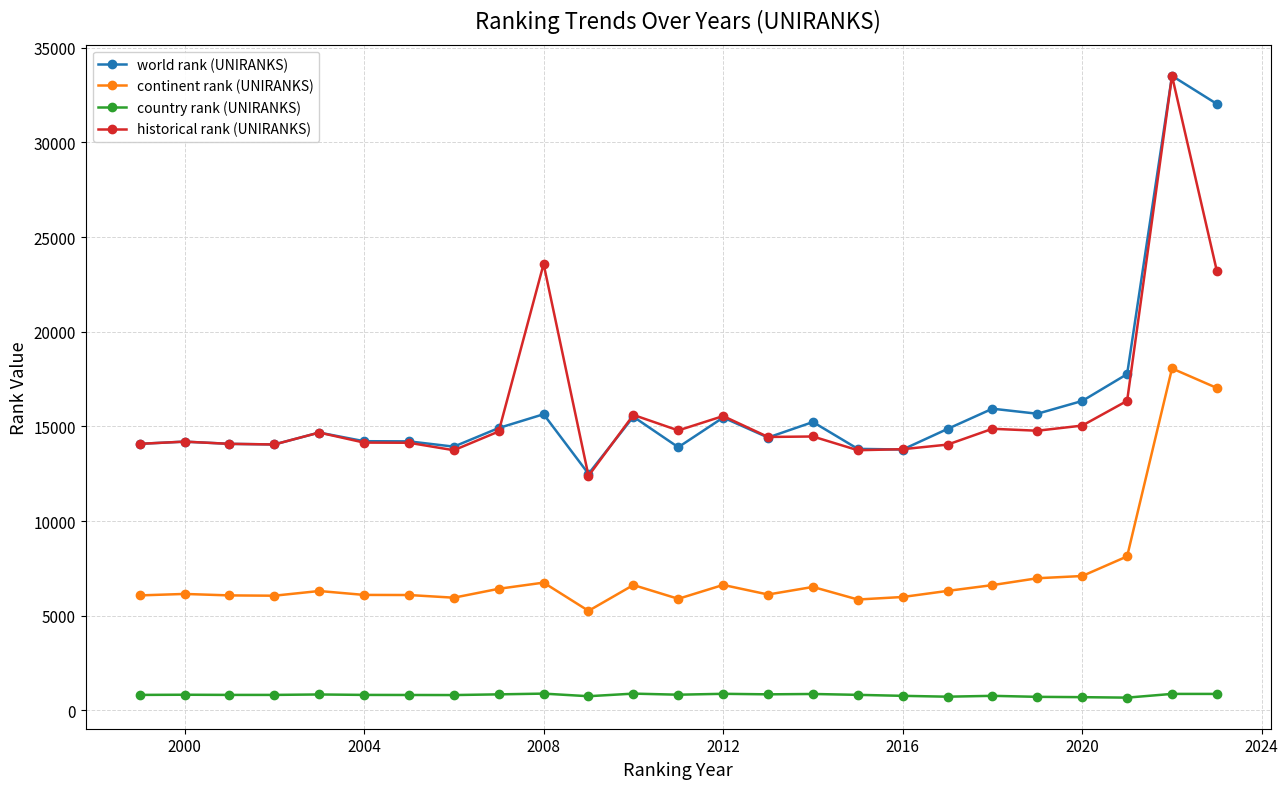

Which series has the largest range (max minus min)?

historical rank (UNIRANKS)